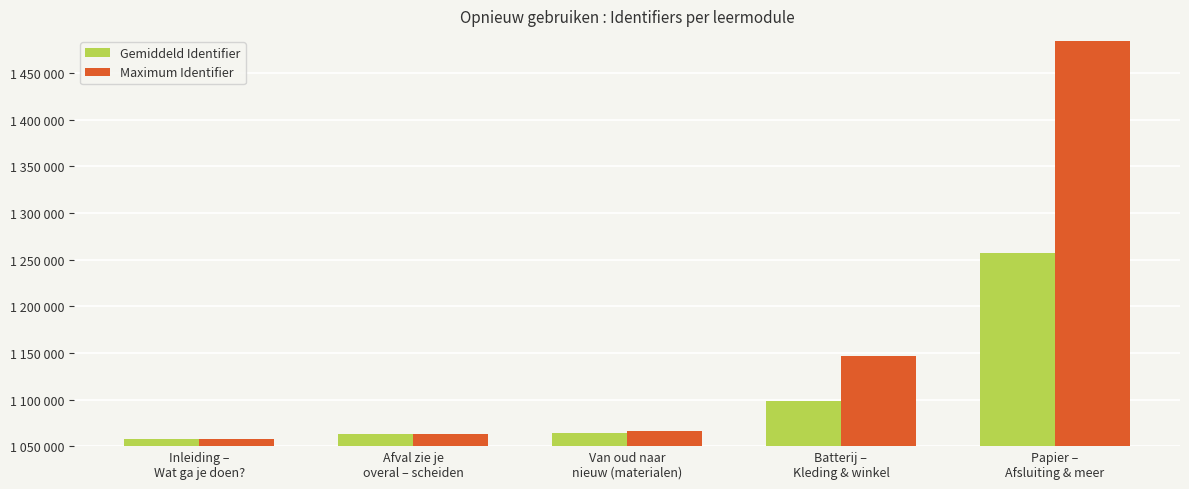

Which series changed the most between Van oud naar
nieuw (materialen) and Papier –
Afsluiting & meer?

Maximum Identifier